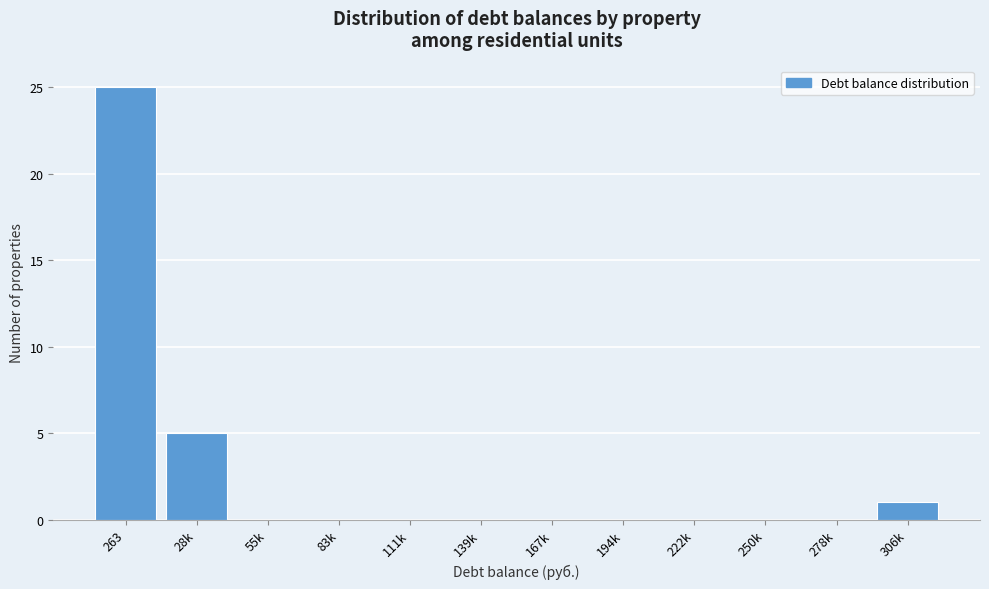

Reading right to left, list all the values displayed in this chart.

306k=1	278k=0	250k=0	222k=0	194k=0	167k=0	139k=0	111k=0	83k=0	55k=0	28k=5	263=25